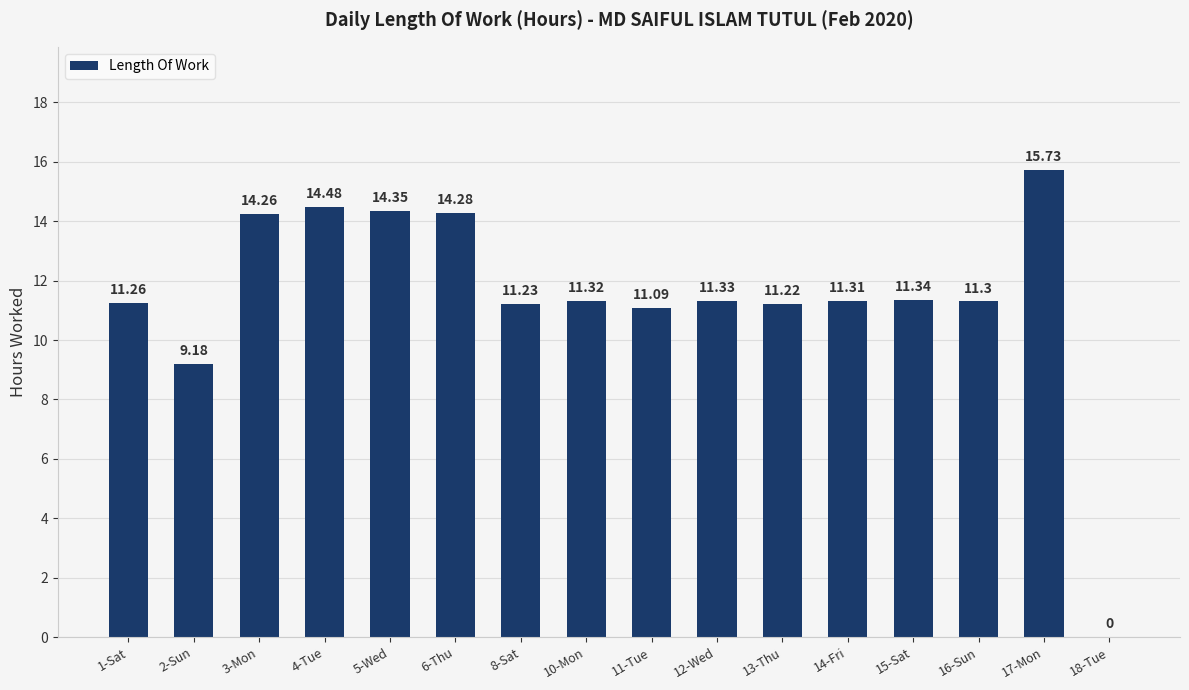

At which label is the value closest to 7?

2-Sun